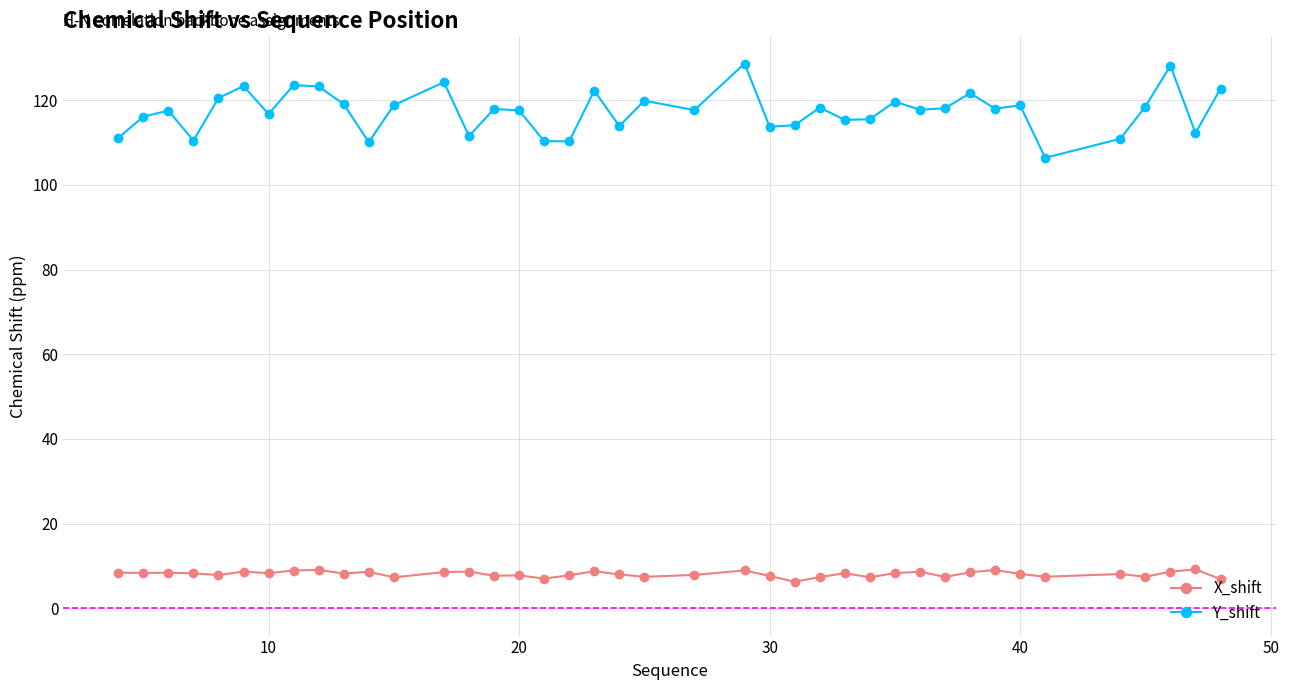

How many lines are shown in the chart?

2